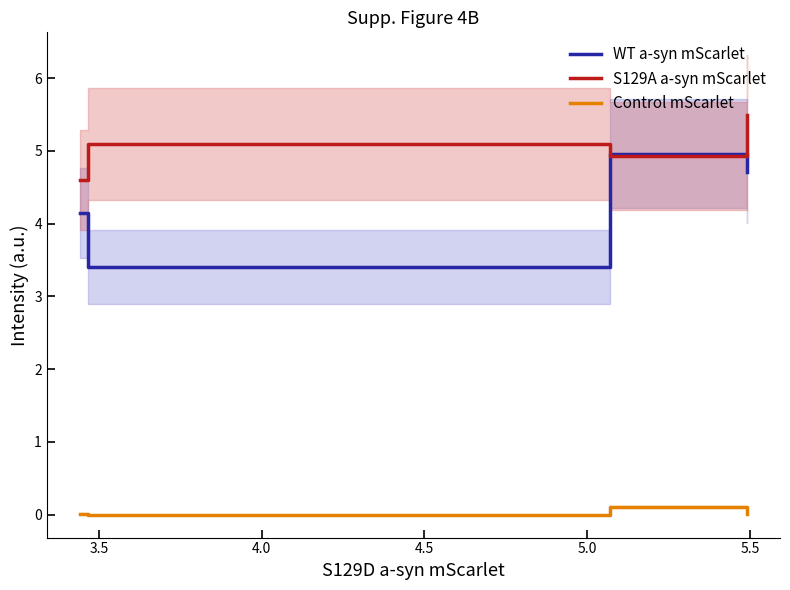

True or false: WT a-syn mScarlet and Control mScarlet cross at least once.

False